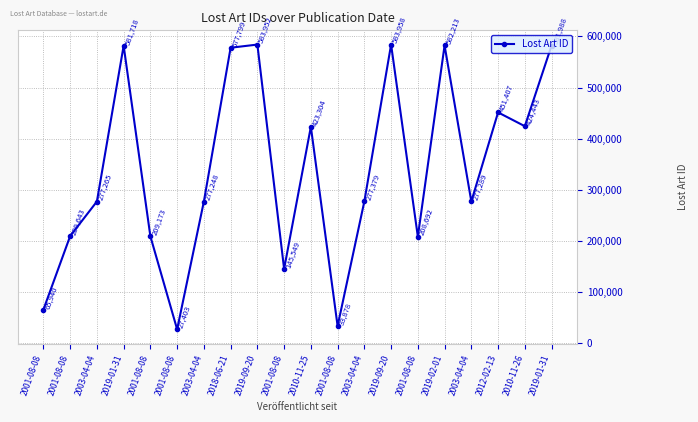

What is the label of the 3rd point from the right?

2012-02-13